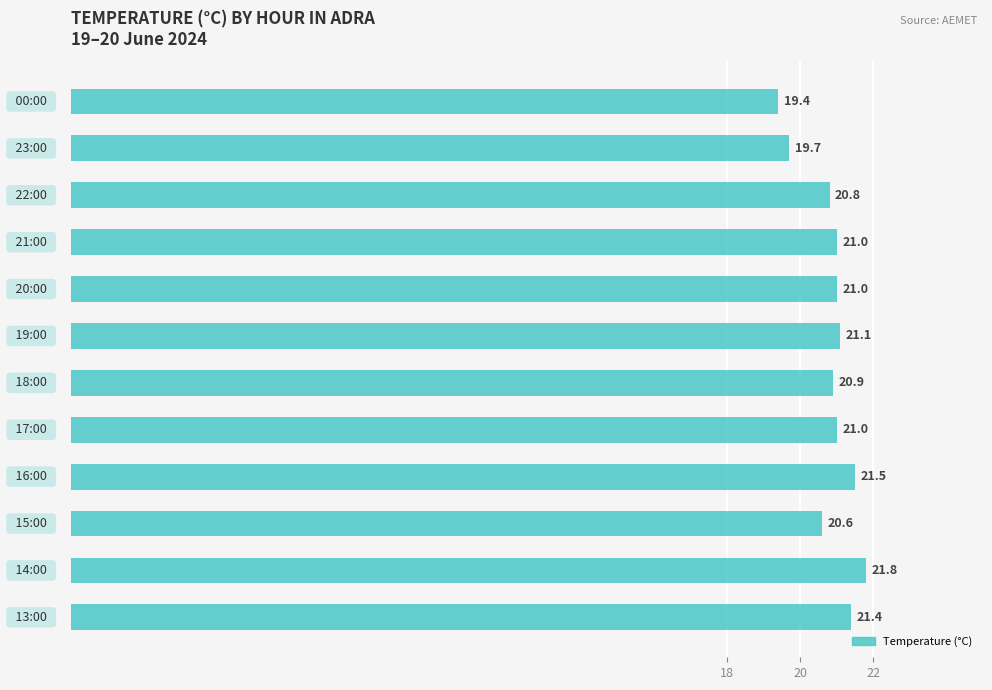

What is the smallest value displayed?

19.4